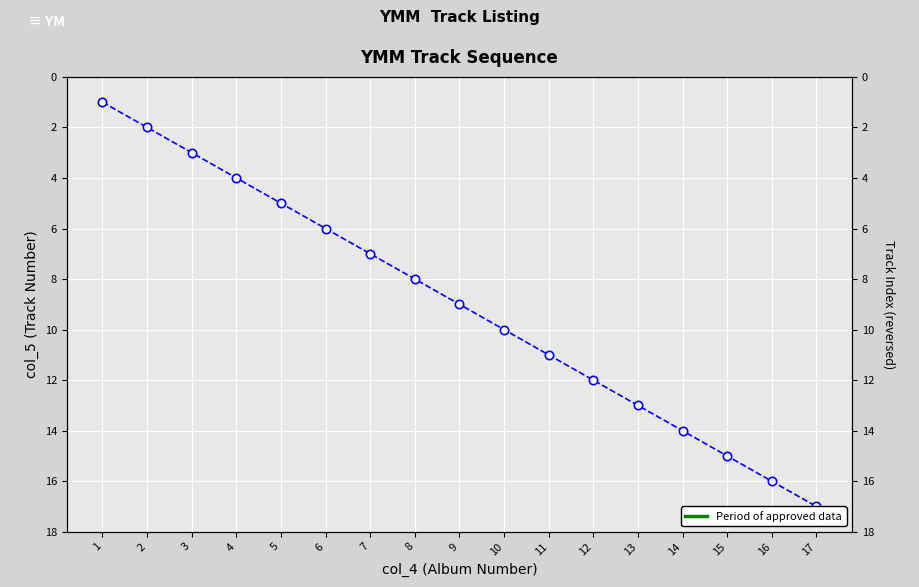

Rank the categories by value from highest to lowest.

17, 16, 15, 14, 13, 12, 11, 10, 9, 8, 7, 6, 5, 4, 3, 2, 1